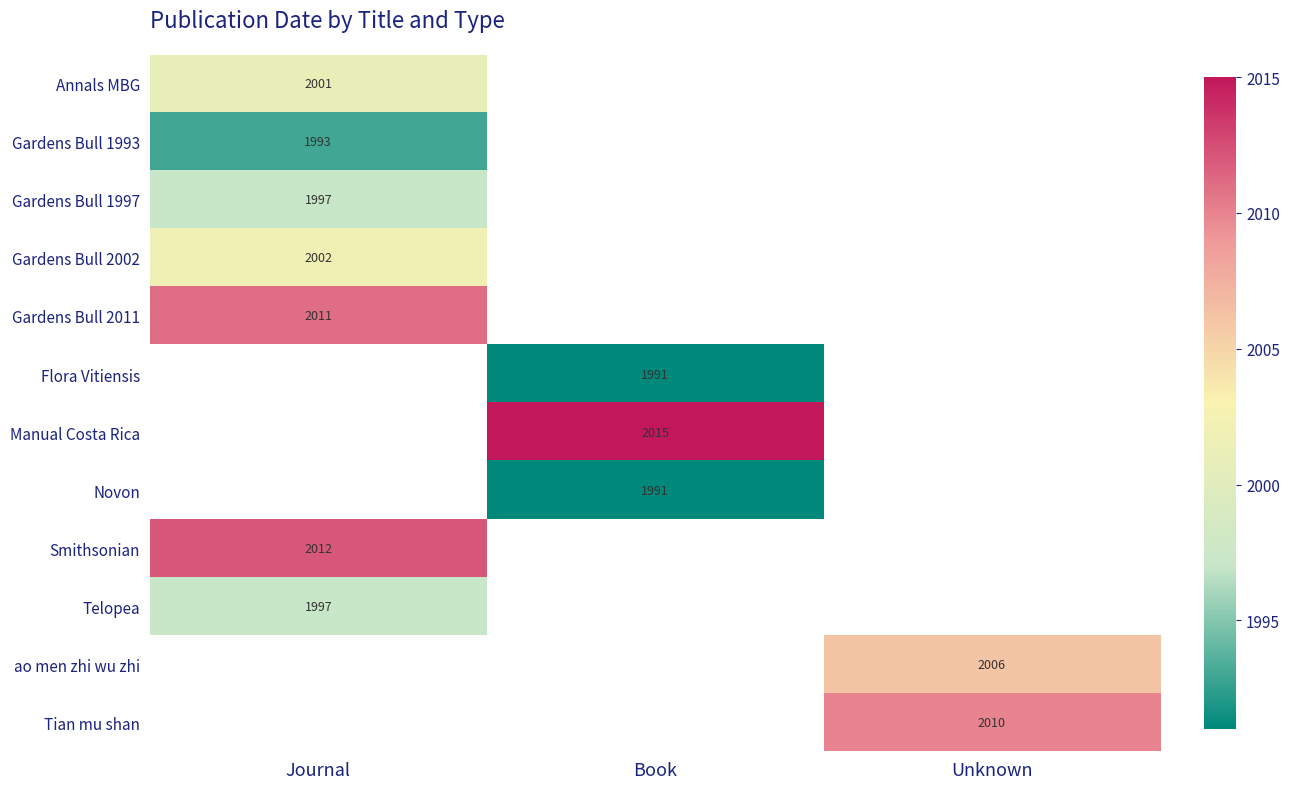

The Smithsonian series shows 2012 at Journal. True or false?

True